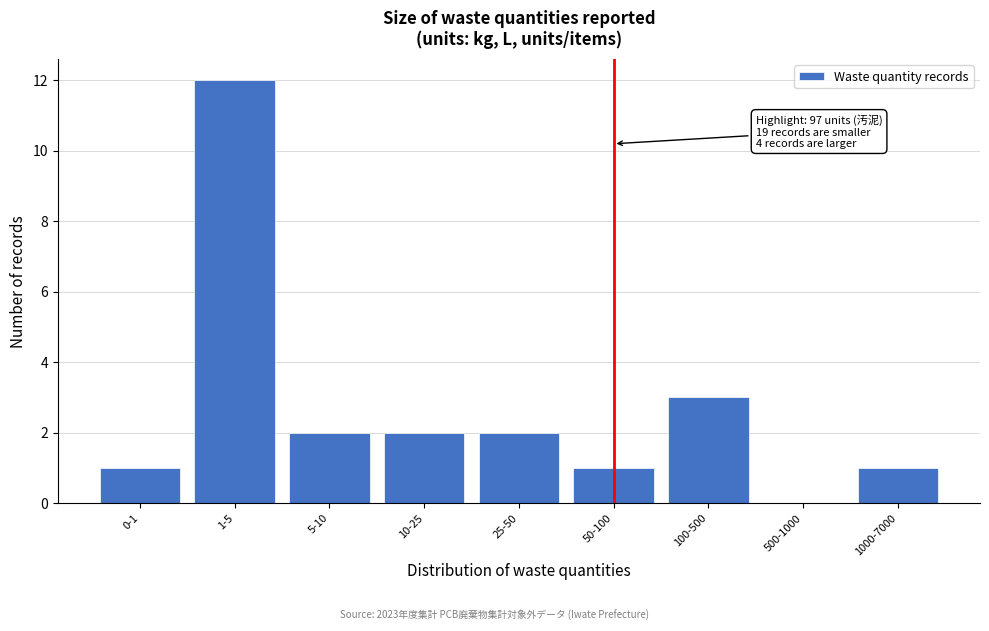

Reading right to left, extract all data points from this chart.

1000-7000=1	500-1000=0	100-500=3	50-100=1	25-50=2	10-25=2	5-10=2	1-5=12	0-1=1